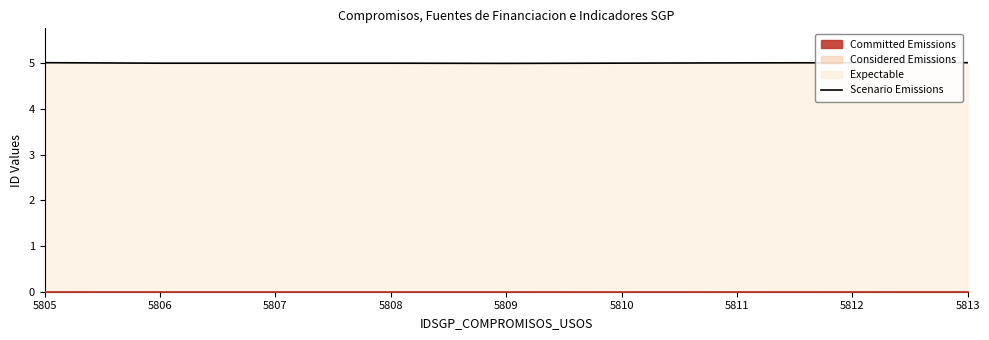

What is the value of the 8th point from the left?

5.0